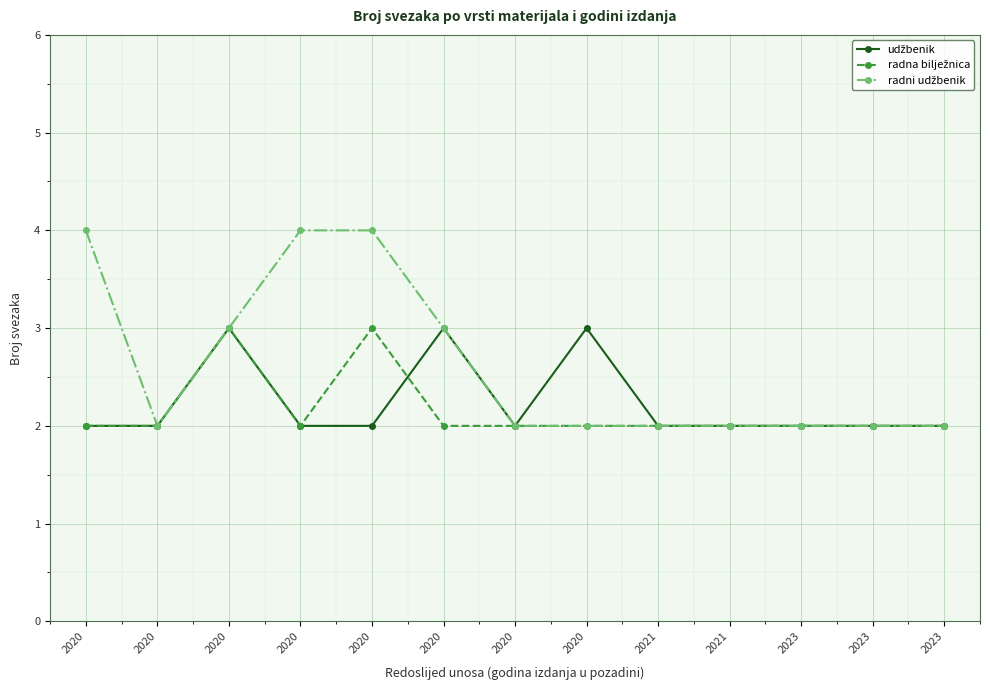

True or false: radna bilježnica has a value of 0 at 2020.

False